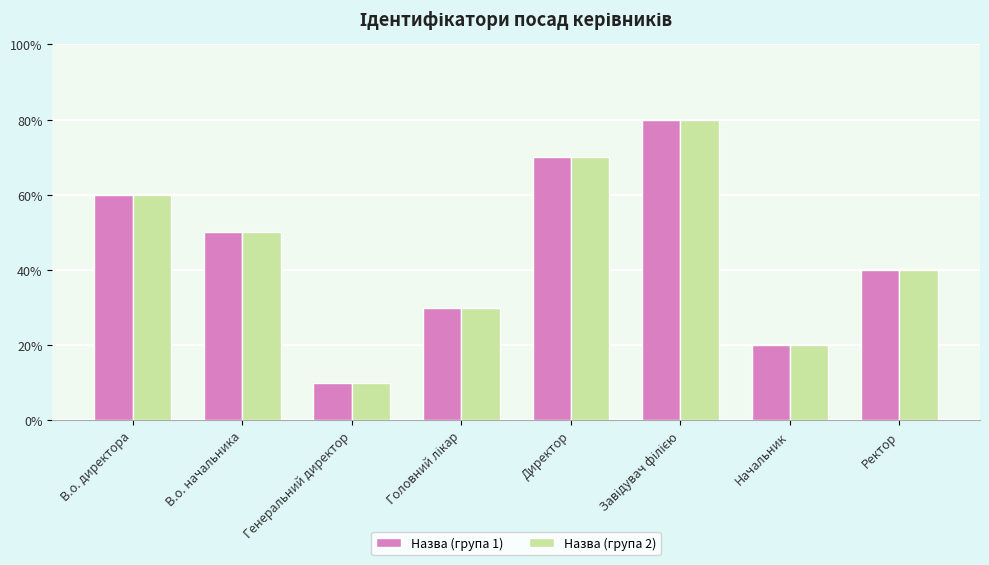

What are all the series names shown in the legend?

Назва (група 1), Назва (група 2)